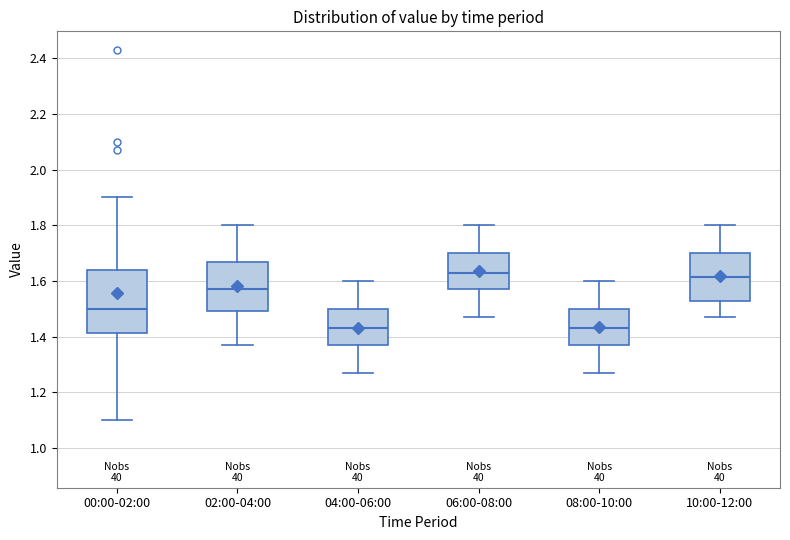

Reading left to right, read every box against the y-axis: the position of its median line, the range the box covers, and the ends of its whiskers. The values are not printed on the chart, so give them approximately, as read against the axis.

00:00-02:00: median 1.50, box 1.42 to 1.64, whiskers 1.10 to 1.90
02:00-04:00: median 1.58, box 1.50 to 1.68, whiskers 1.38 to 1.80
04:00-06:00: median 1.44, box 1.38 to 1.50, whiskers 1.28 to 1.60
06:00-08:00: median 1.64, box 1.58 to 1.70, whiskers 1.48 to 1.80
08:00-10:00: median 1.44, box 1.38 to 1.50, whiskers 1.28 to 1.60
10:00-12:00: median 1.62, box 1.54 to 1.70, whiskers 1.48 to 1.80